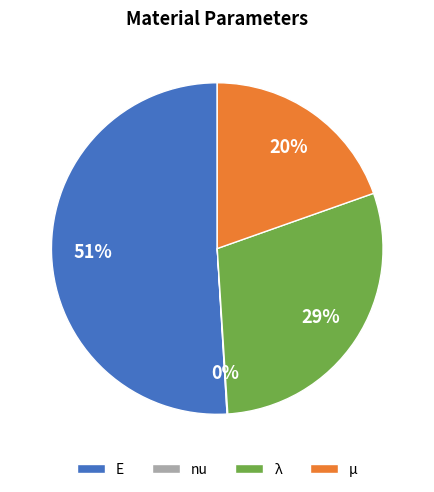

What is the largest slice in the pie chart?

E